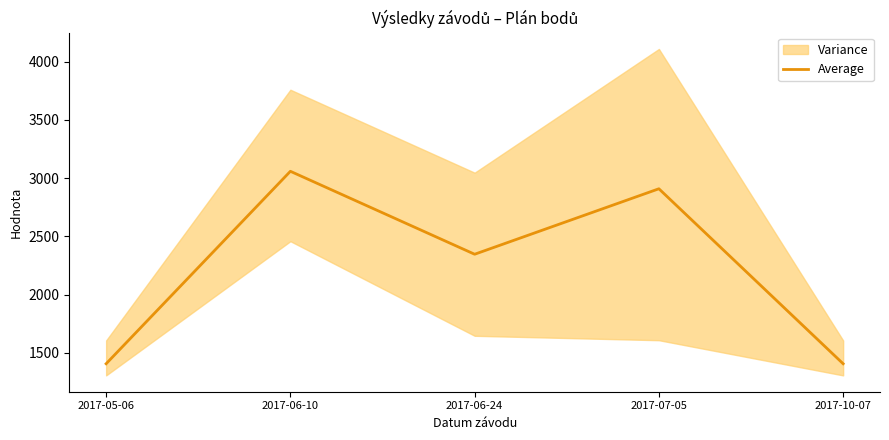

What is the value of the 4th point from the left?

2908